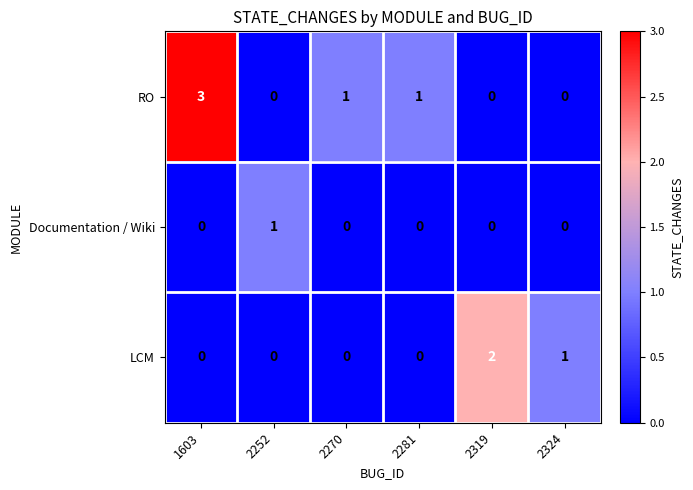

Reading left to right, transcribe all the data shown in this chart.

RO: 1603=3	2252=0	2270=1	2281=1	2319=0	2324=0
Documentation / Wiki: 1603=0	2252=1	2270=0	2281=0	2319=0	2324=0
LCM: 1603=0	2252=0	2270=0	2281=0	2319=2	2324=1